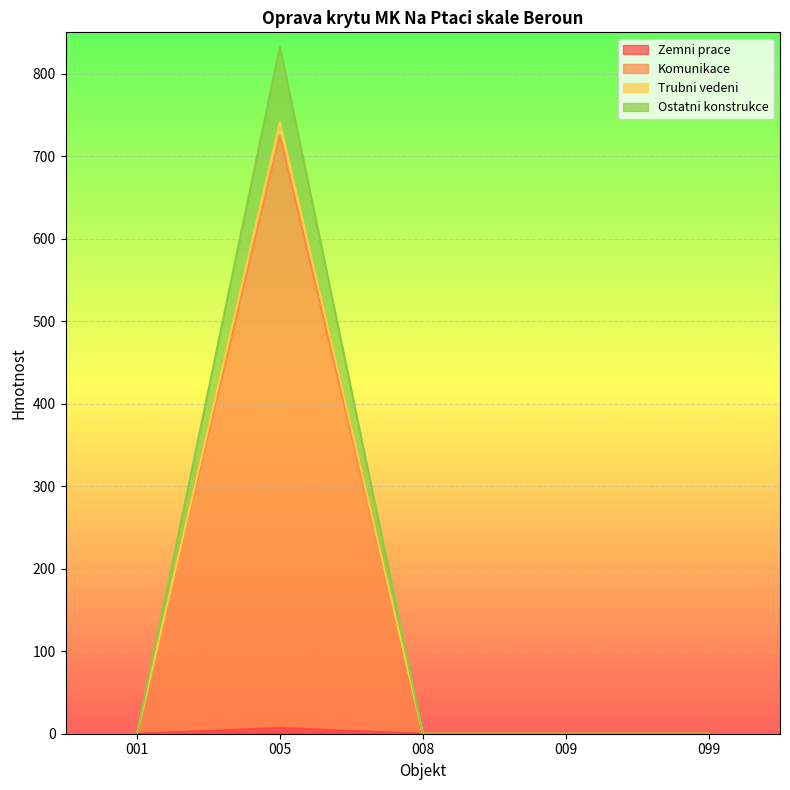

Rank the categories by Ostatni konstrukce value from lowest to highest.

001, 008, 009, 099, 005